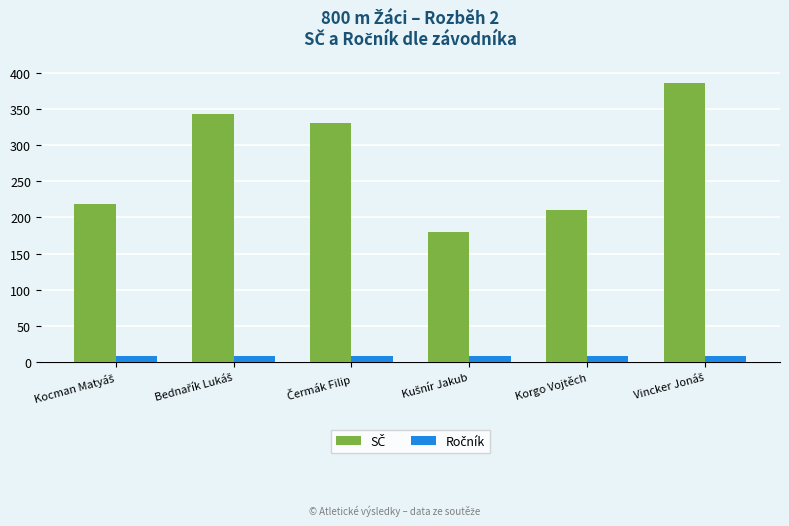

At how many categories does at least one series exceed 192?

5